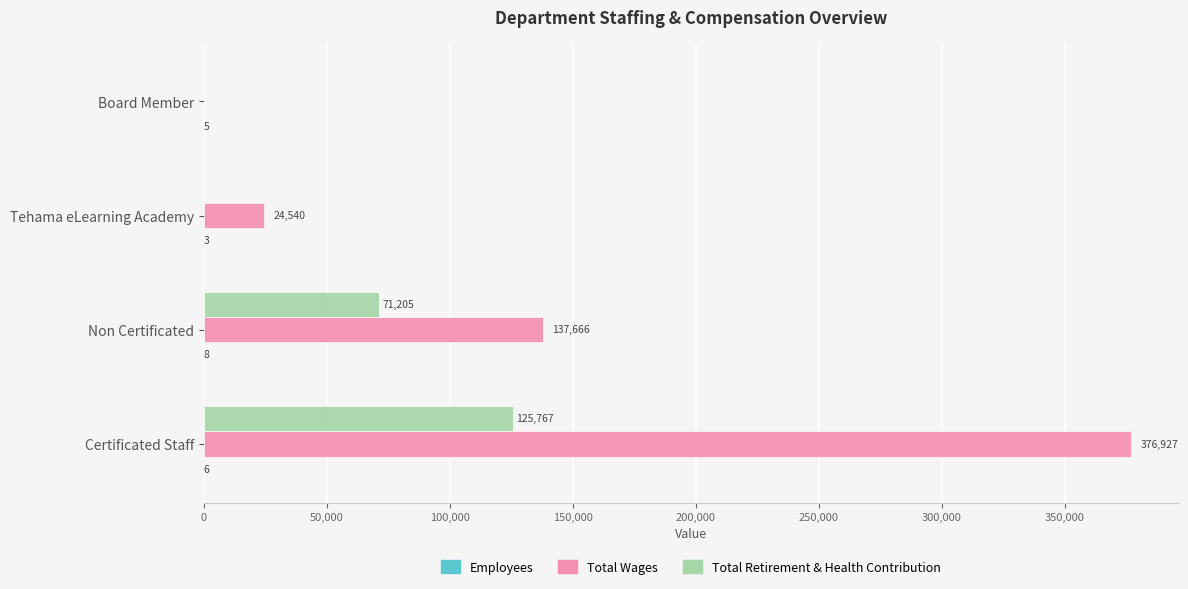

At which category is the sum across all series the highest?

Certificated Staff